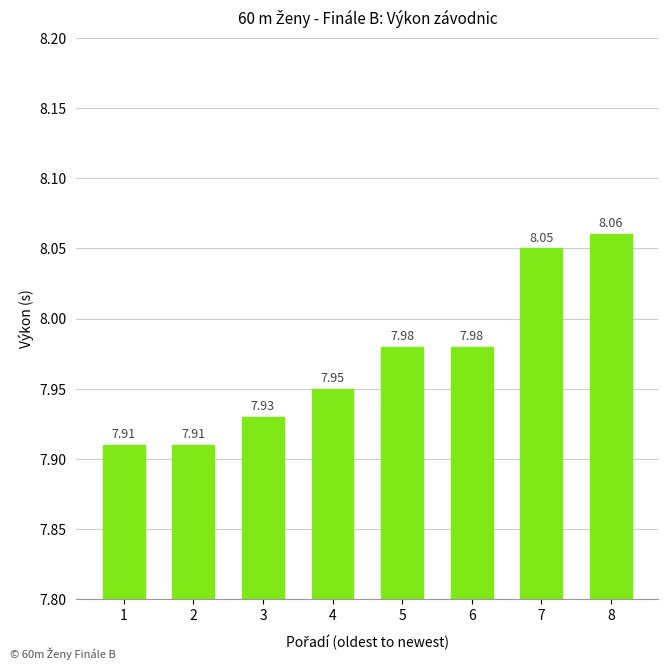

Between 2 and 4, which is larger?

4